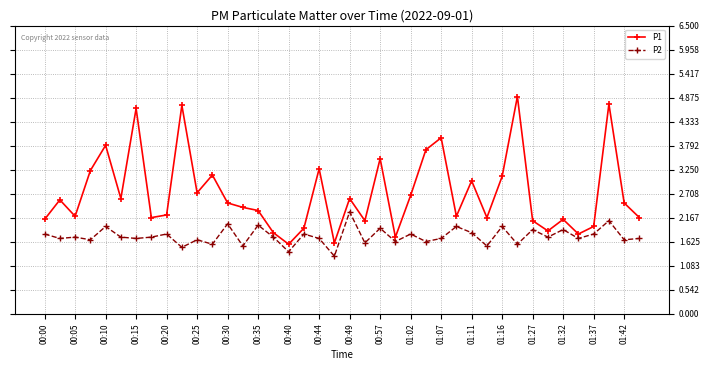

True or false: P2 has more than 1 points higher than both neighbors.

True